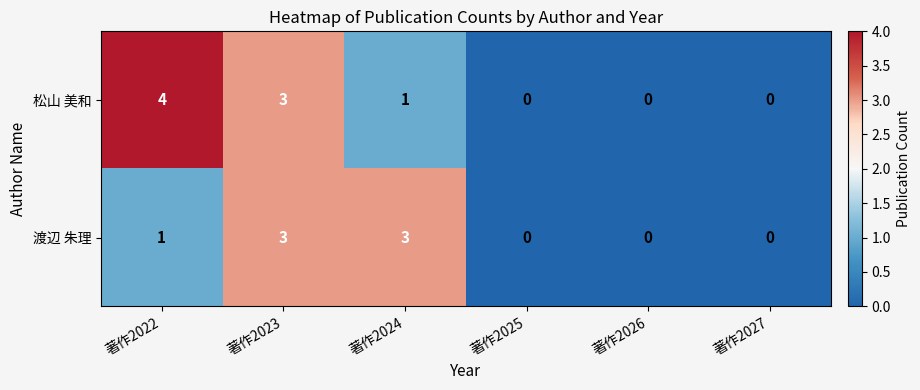

Rank the series by their maximum value, from lowest to highest.

渡辺 朱理, 松山 美和